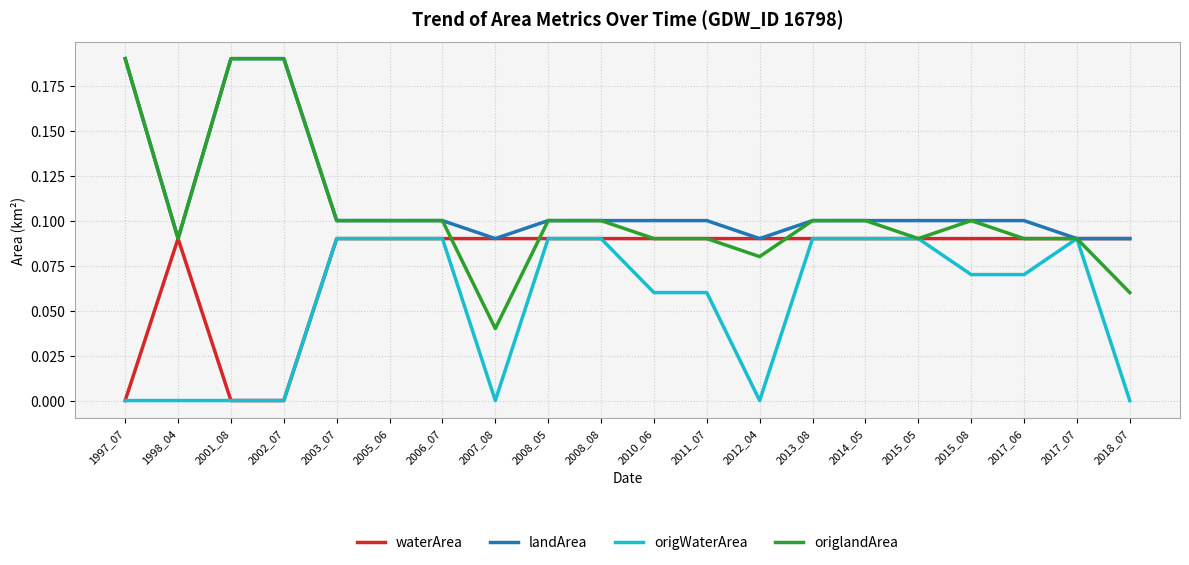

Which series has the largest range (max minus min)?

origlandArea